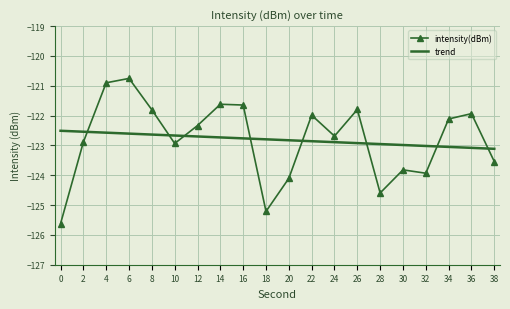

What is the minimum value for intensity(dBm)?

-125.6